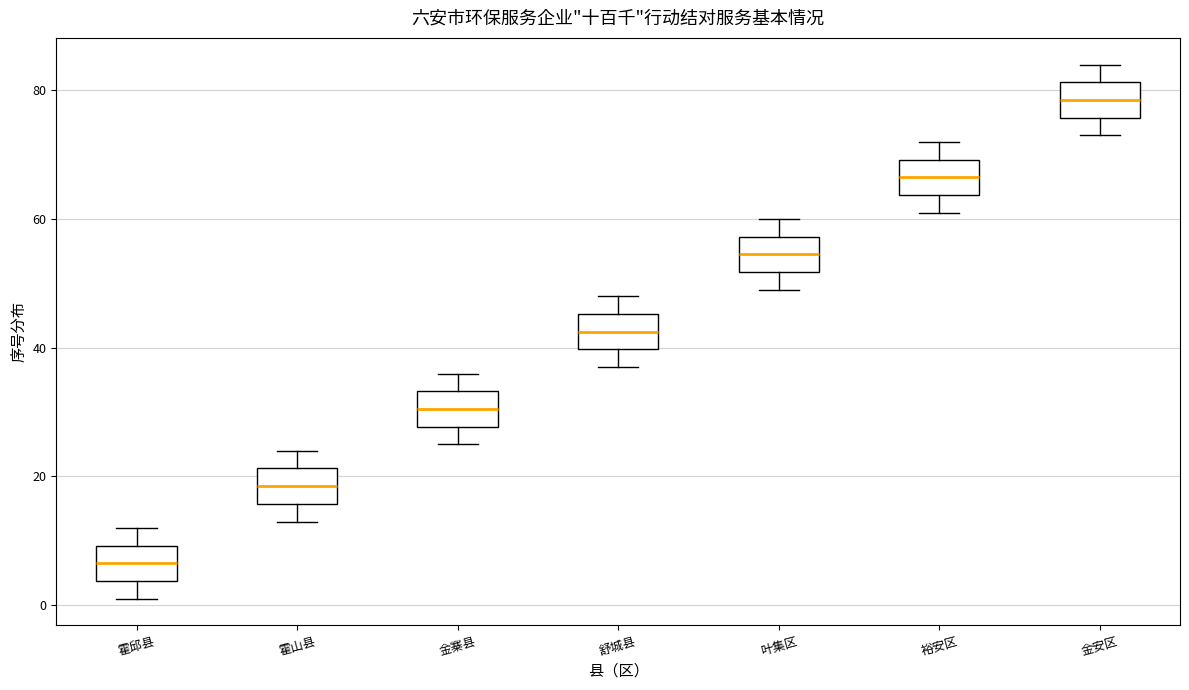

Where is the upper edge of the box for 霍山县 on the y-axis? The values are not printed on the chart, so give them approximately, as read against the axis.

22